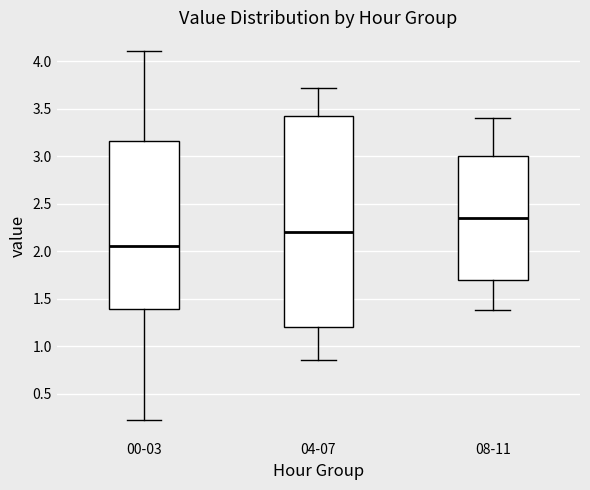

Reading left to right, transcribe this box plot: for each box, give where its median line is, the range the box spans, and where its two whiskers end, as read against the y-axis. The values are not printed on the chart, so give them approximately, as read against the axis.

00-03: median 2.05, box 1.40 to 3.15, whiskers 0.20 to 4.10
04-07: median 2.20, box 1.20 to 3.45, whiskers 0.85 to 3.70
08-11: median 2.35, box 1.70 to 3.00, whiskers 1.40 to 3.40